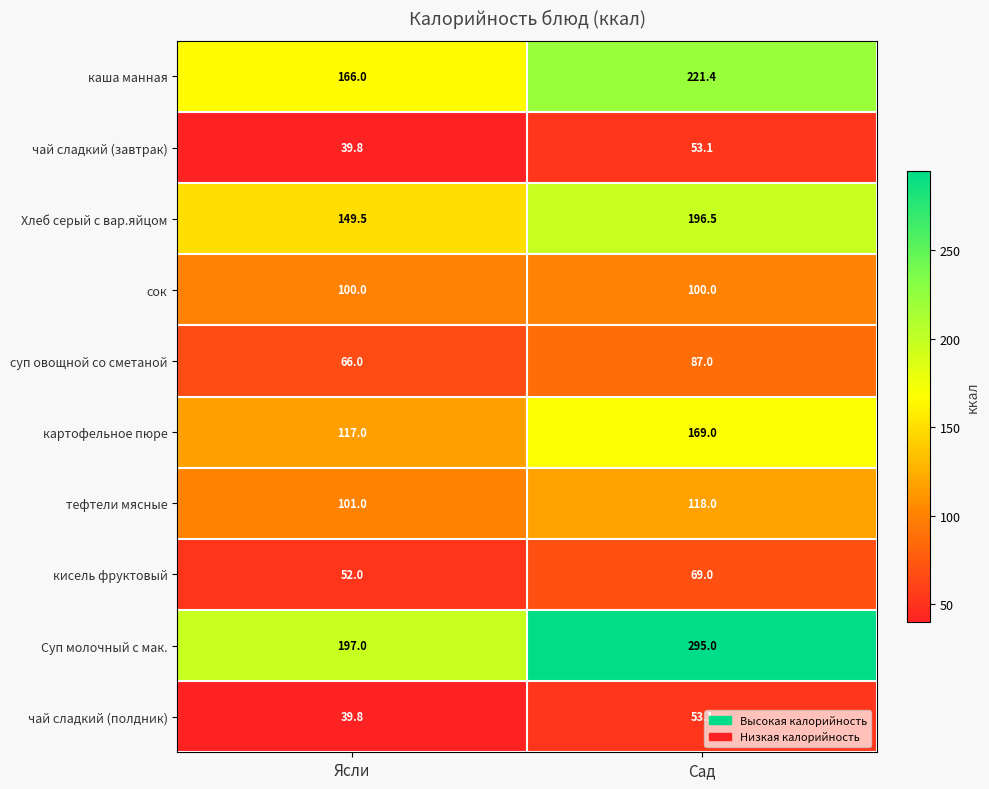

Rank the categories by чай сладкий (завтрак) value from lowest to highest.

Ясли, Сад